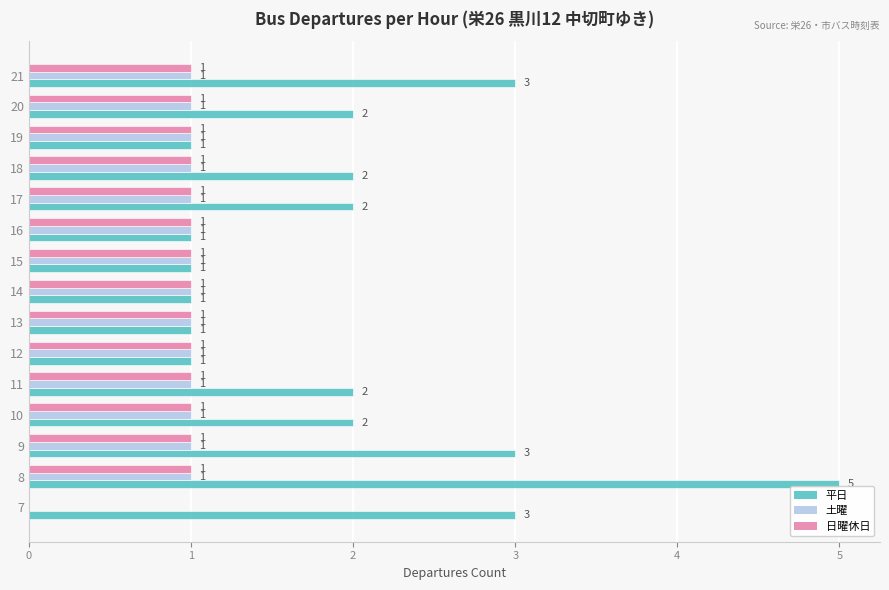

What is the sum of the 平日 values at 12 and 8?

6